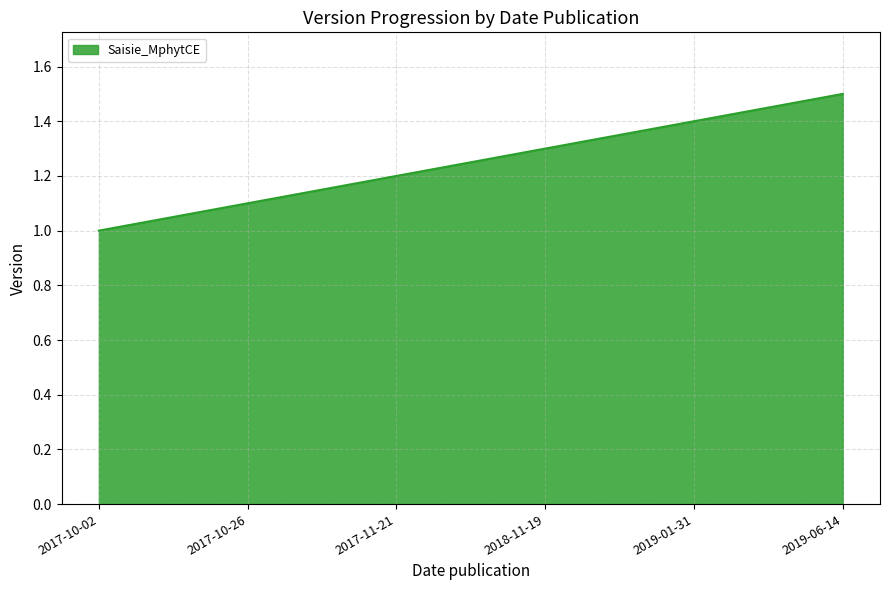

Is it true that the value at 2019-01-31 is 0.6?

False